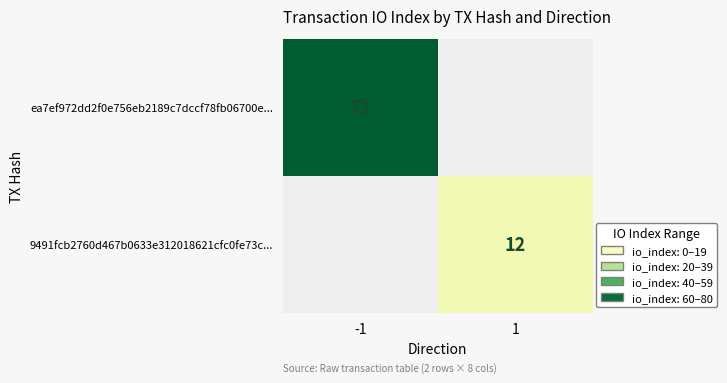

Is the value of 9491fcb2760d467b0633e312018621cfc0fe73c... at 1 greater than the value of ea7ef972dd2f0e756eb2189c7dccf78fb06700e... at -1?

No